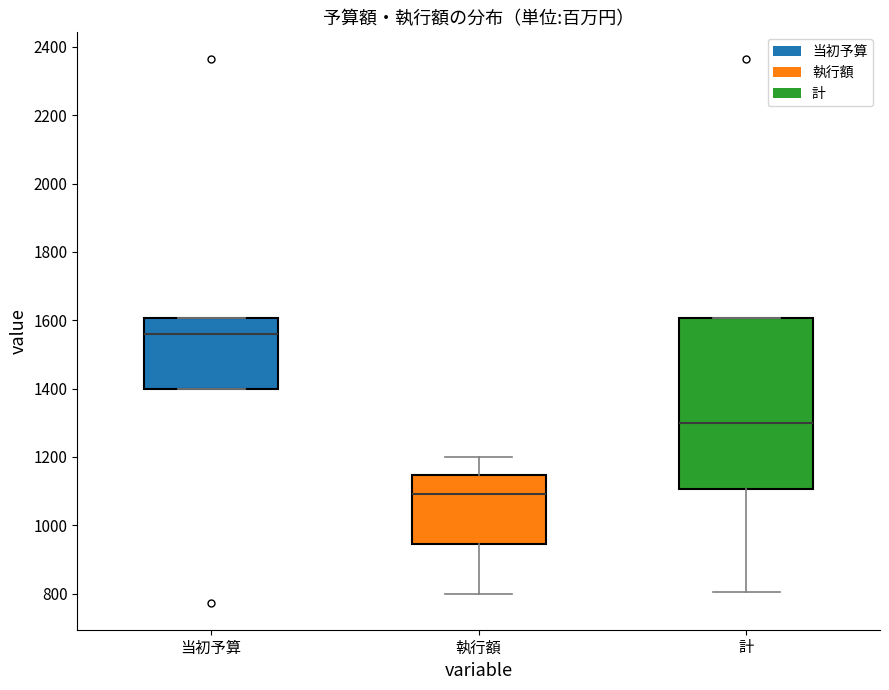

Where does the median line of the box for 計 sit on the y-axis? The values are not printed on the chart, so give them approximately, as read against the axis.

1300